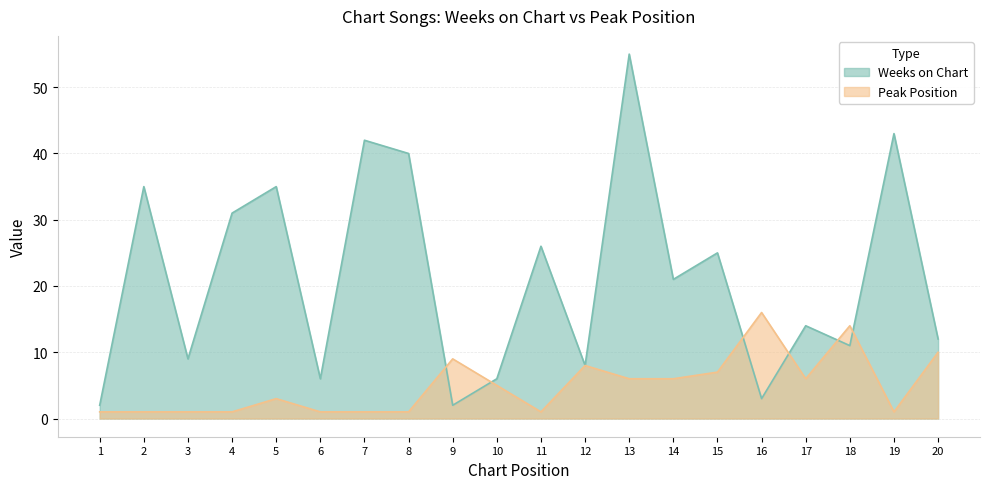

List the labels in order of Weeks on Chart value, largest first.

13, 19, 7, 8, 2, 5, 4, 11, 15, 14, 17, 20, 18, 3, 12, 6, 10, 16, 1, 9